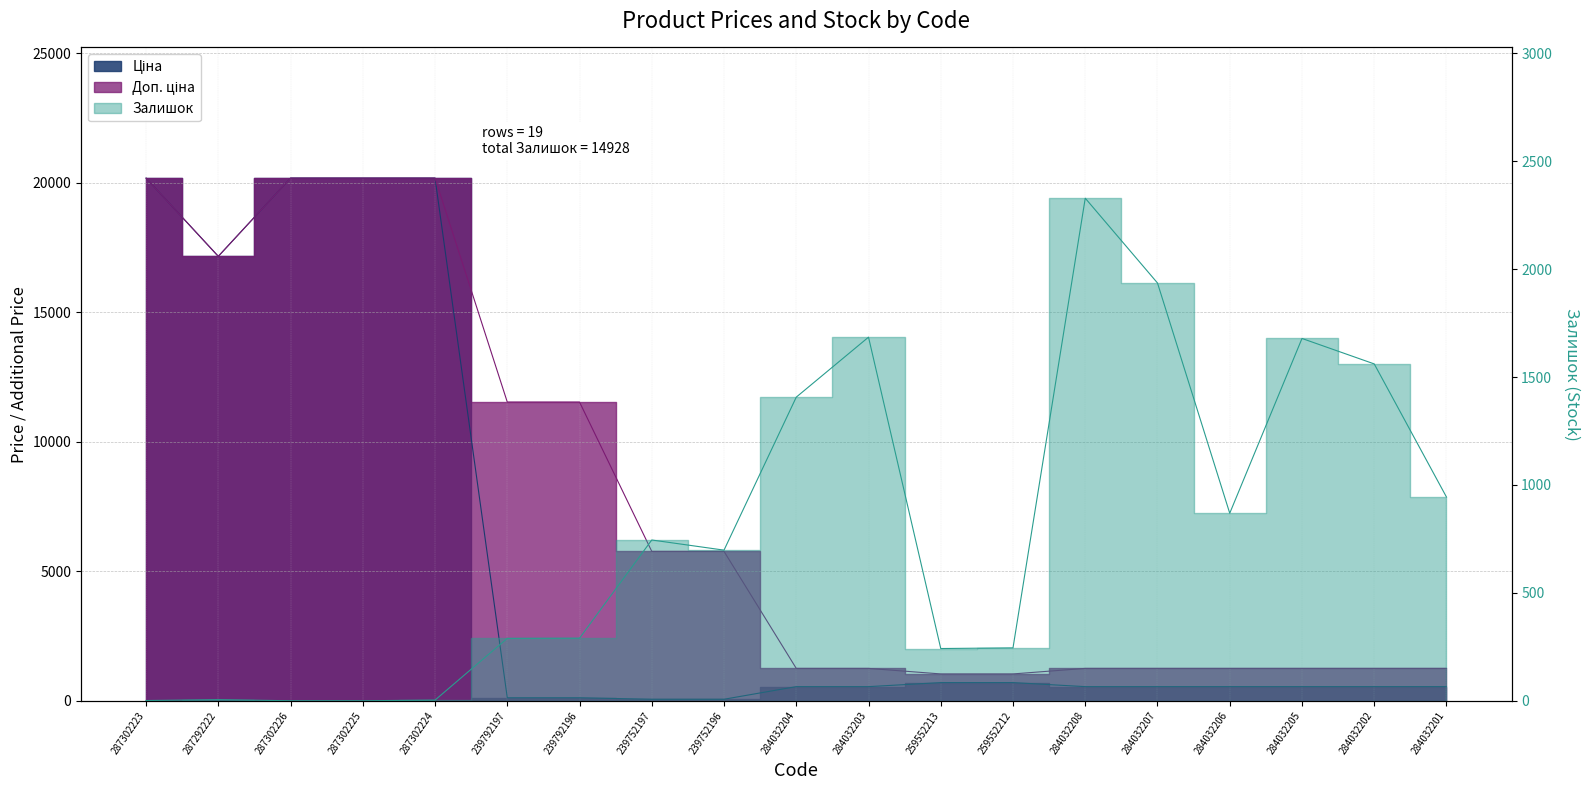

How many interior local valleys does the Залишок series have?

3